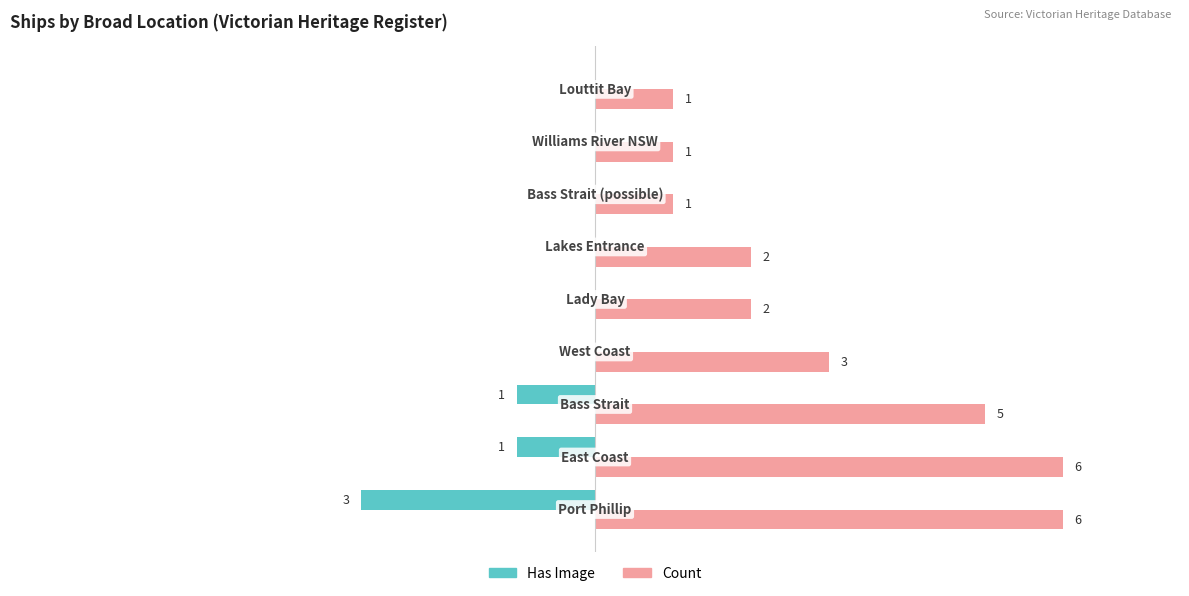

Which series has the largest total across all categories?

Count